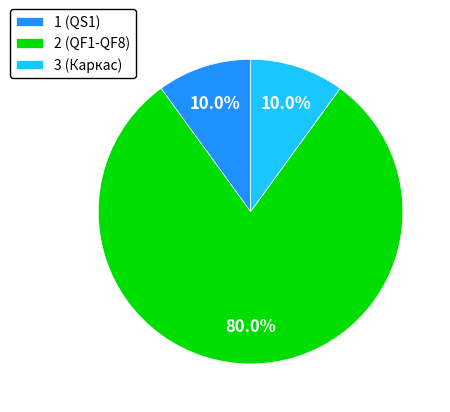

To the nearest percent, what is the average slice percentage?

33%